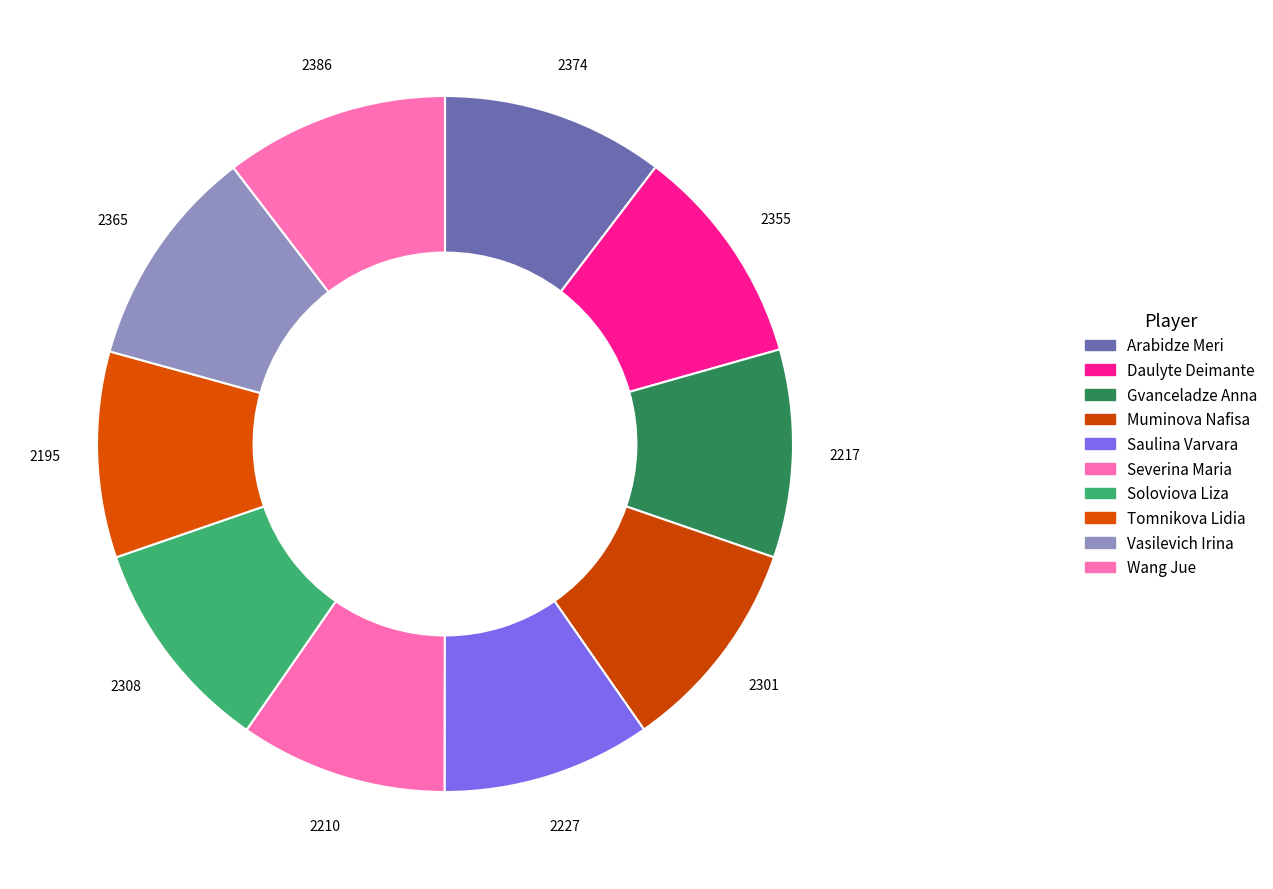

Is it true that Muminova Nafisa is 10% of the pie?

True